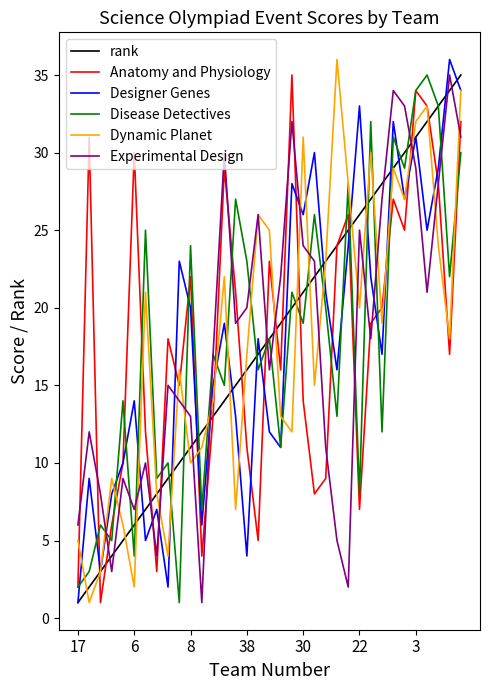

True or false: Anatomy and Physiology has more than 0 interior local peaks.

True